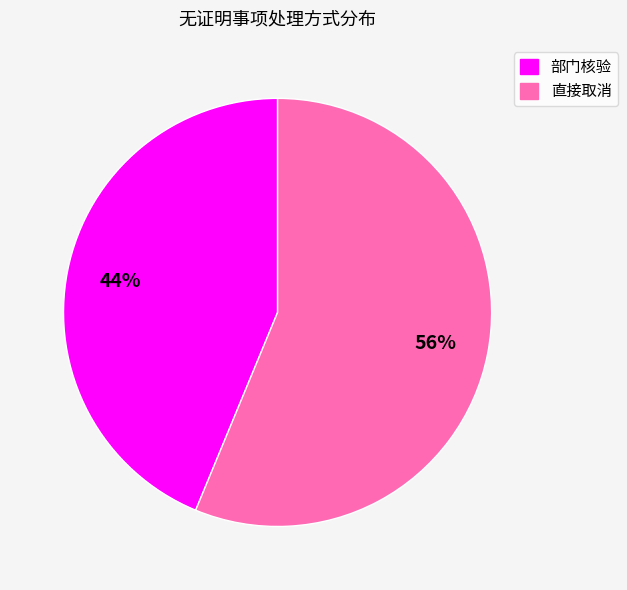

Which has a higher value, 部门核验 or 直接取消?

直接取消